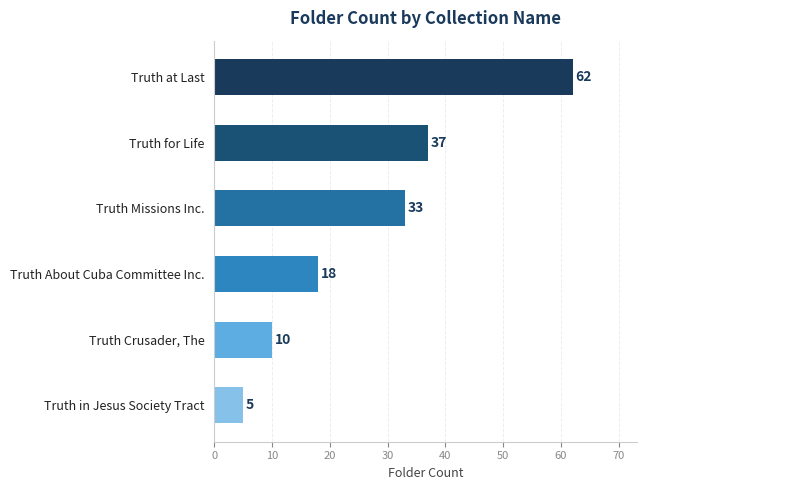

Count the number of data series in this chart.

1